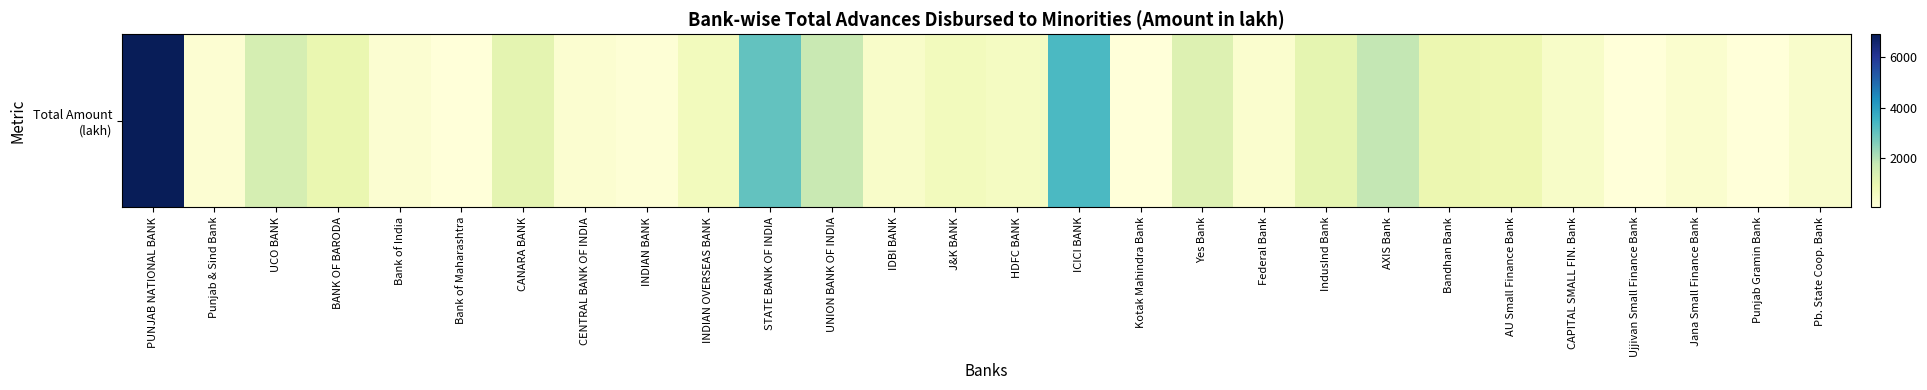

What is the minimum value shown in the chart?

55